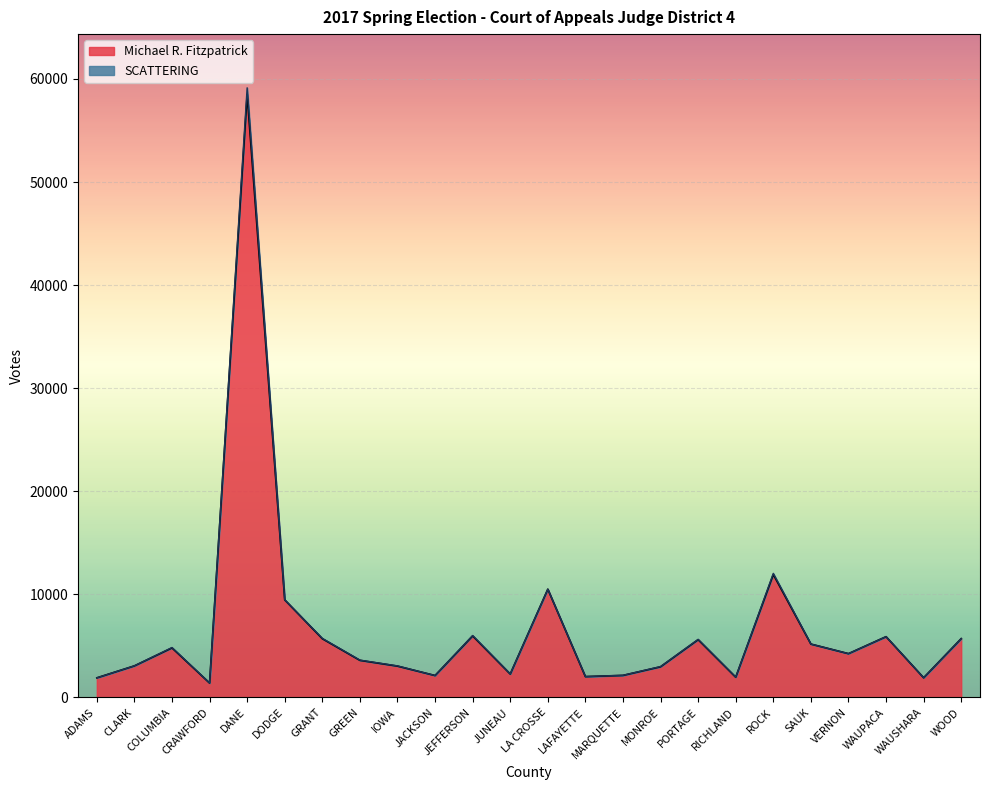

Between PORTAGE and LA CROSSE, which is larger?

LA CROSSE